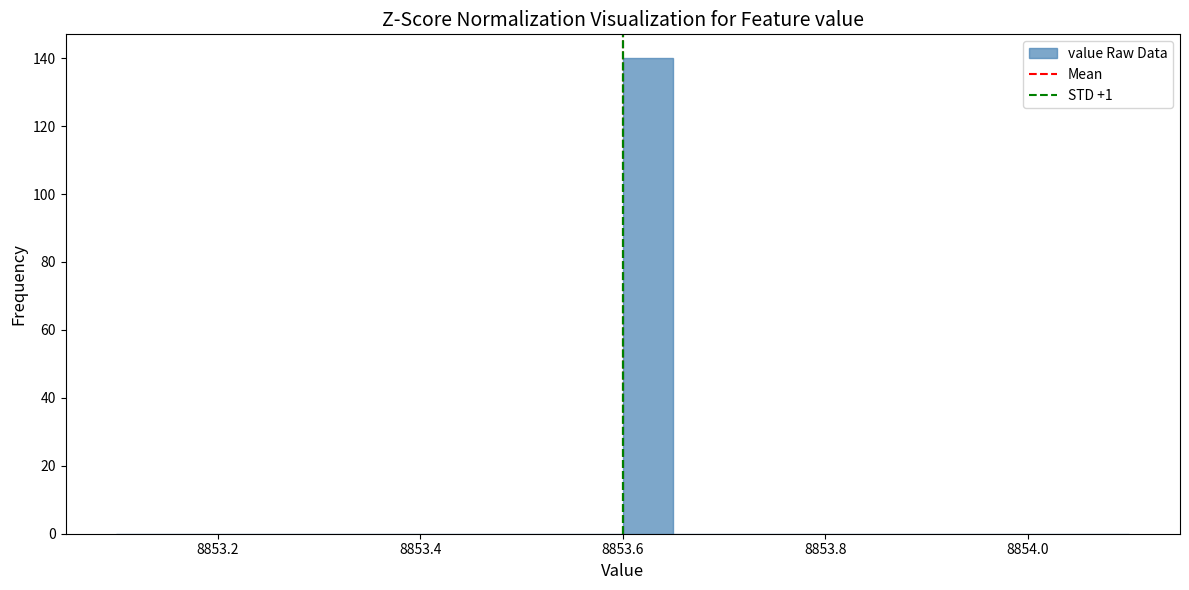

Read against the x-axis, roughly where is the centre of the tallest bar?

8853.62